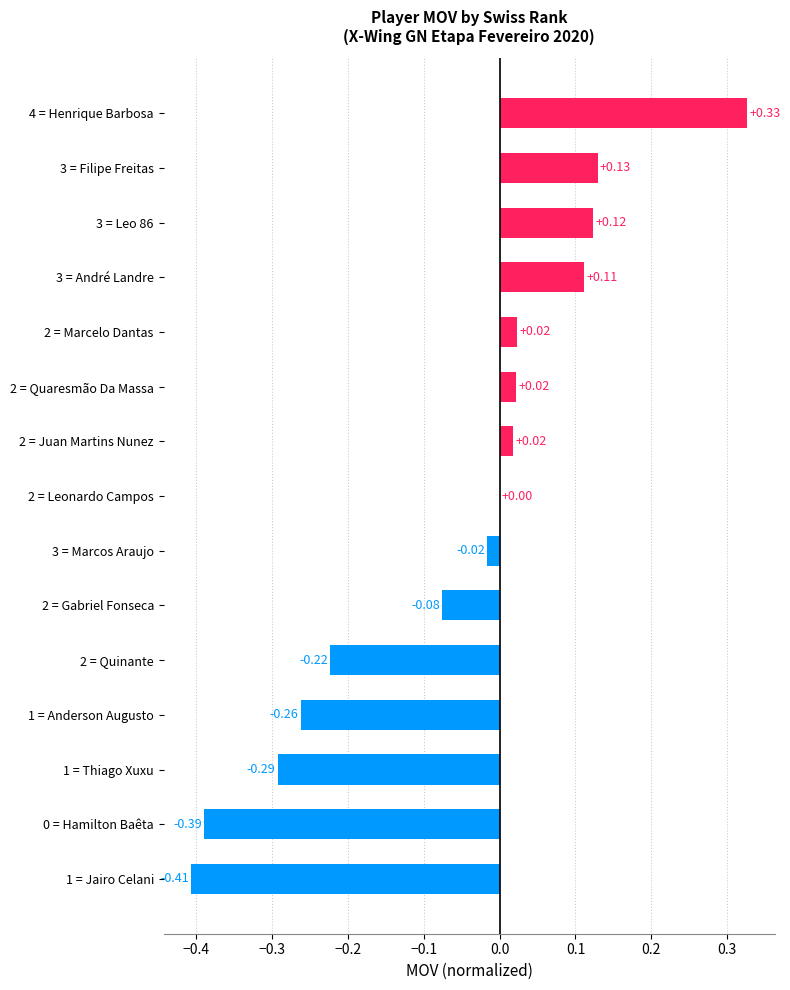

Between 0 = Hamilton Baêta and 2 = Quinante, which is larger?

2 = Quinante